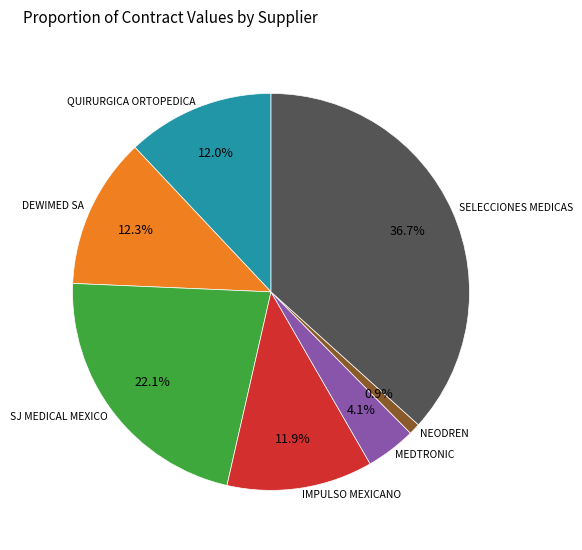

Does any single category account for the majority?

No